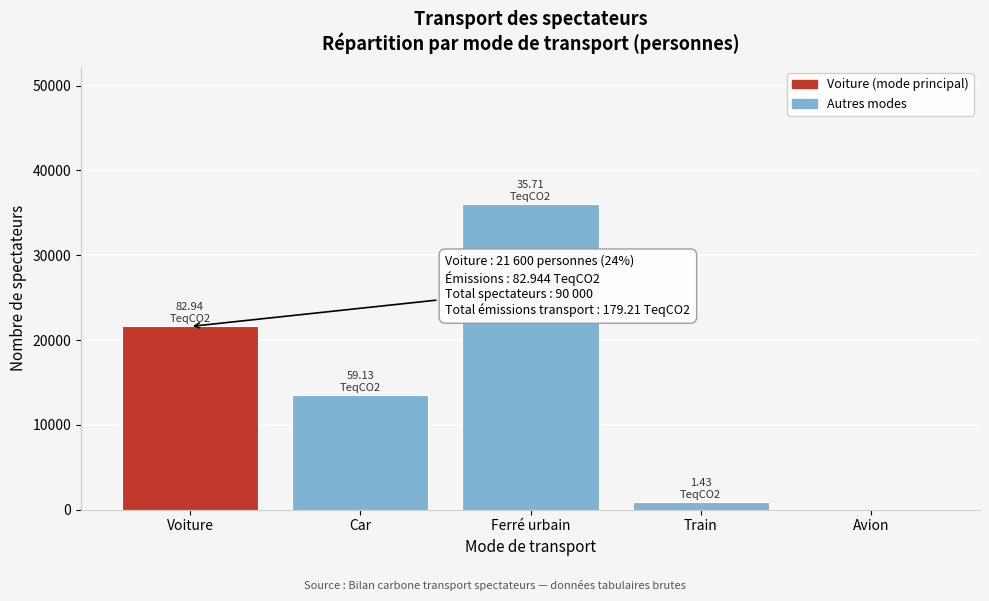

Reading left to right, extract all data points from this chart.

Voiture=21600	Car=13500	Ferré urbain=36000	Train=900	Avion=0